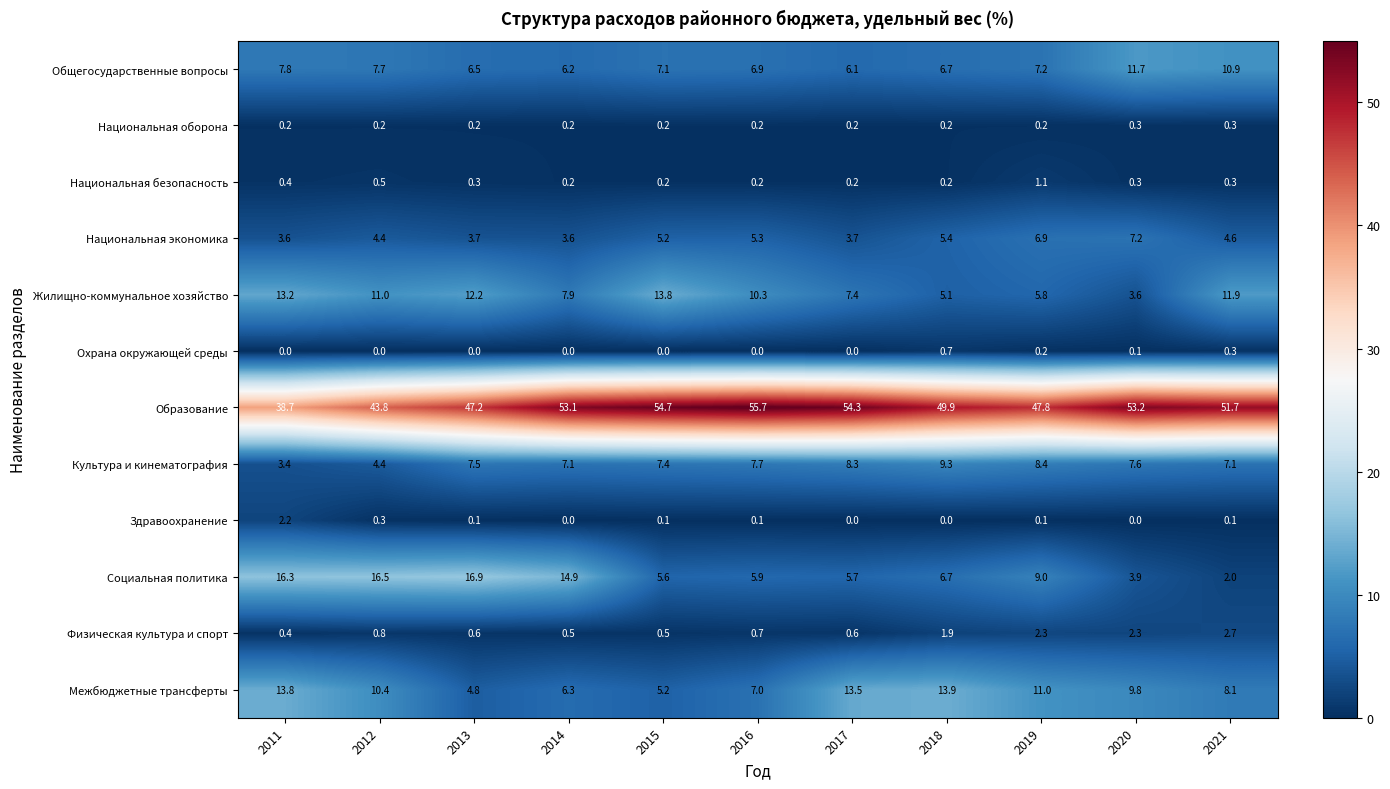

What is the difference between the second highest and minimum values in the Национальная безопасность series?

0.3